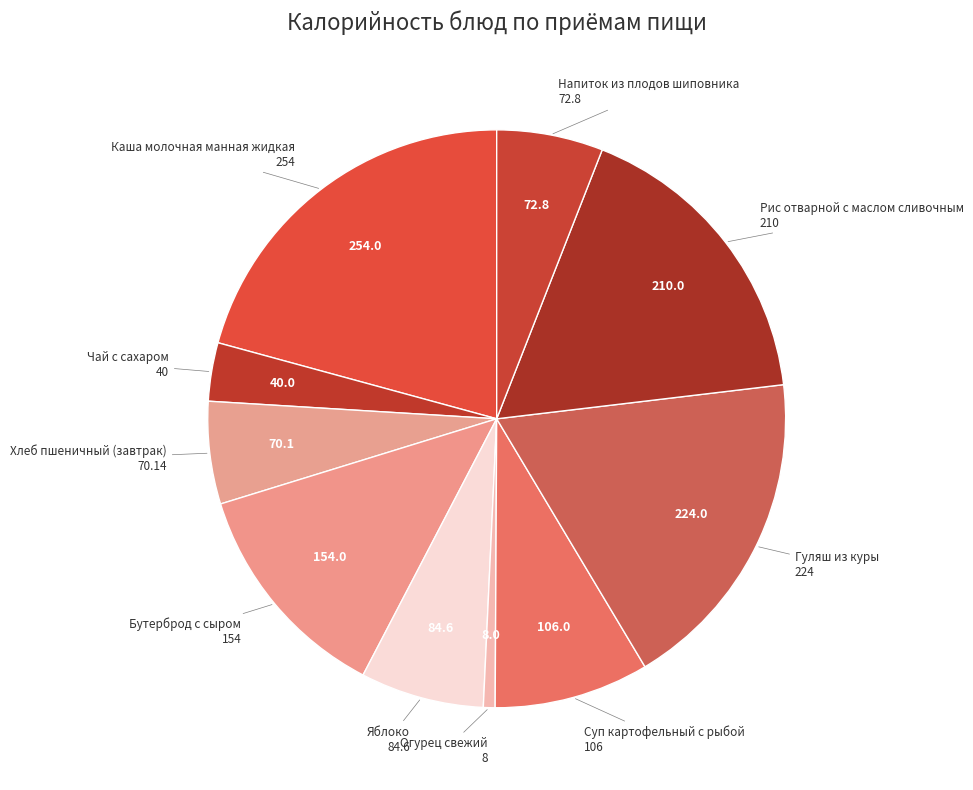

Is the sum of Бутерброд с сыром and Гуляш из куры greater than half?

No